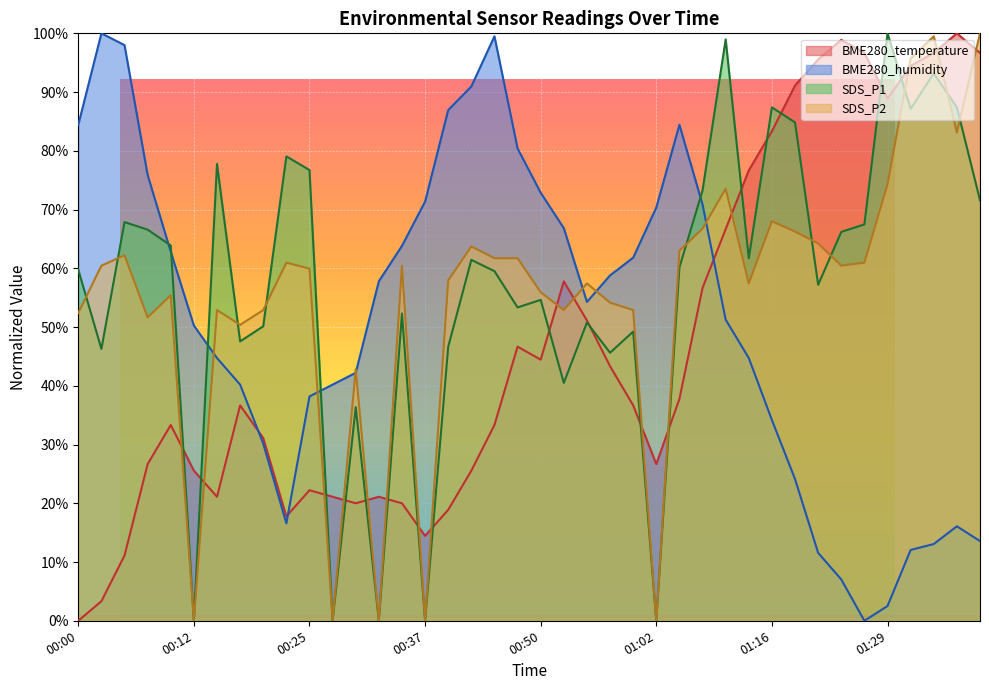

How many distinct data groups are displayed?

4